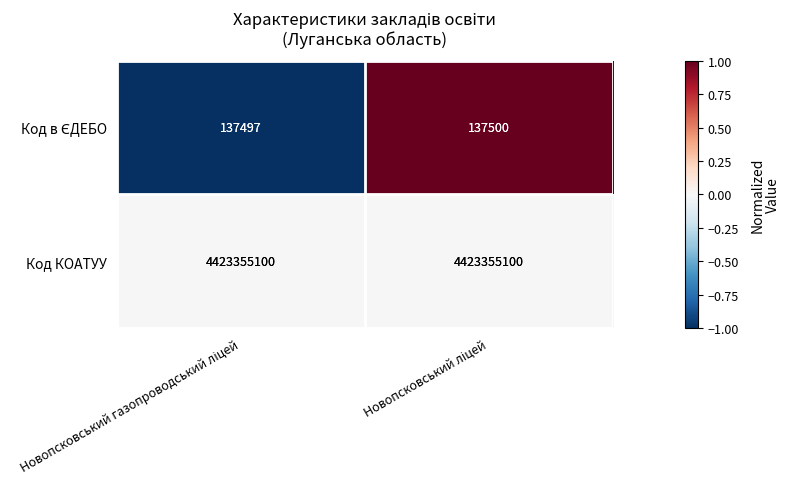

What is the average value of the Код КОАТУУ series?

4423355100